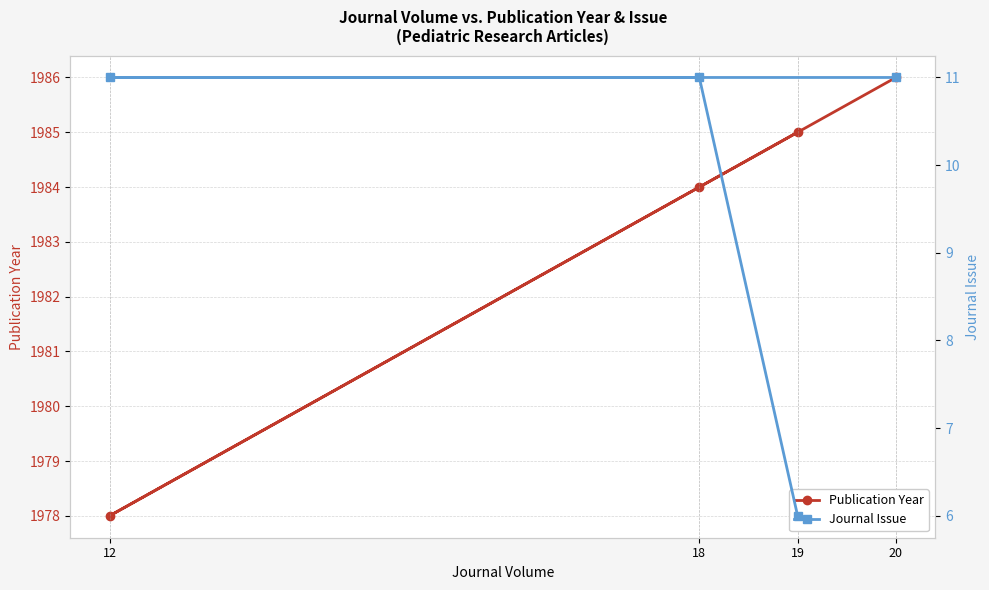

Which series has the largest total across all categories?

Publication Year